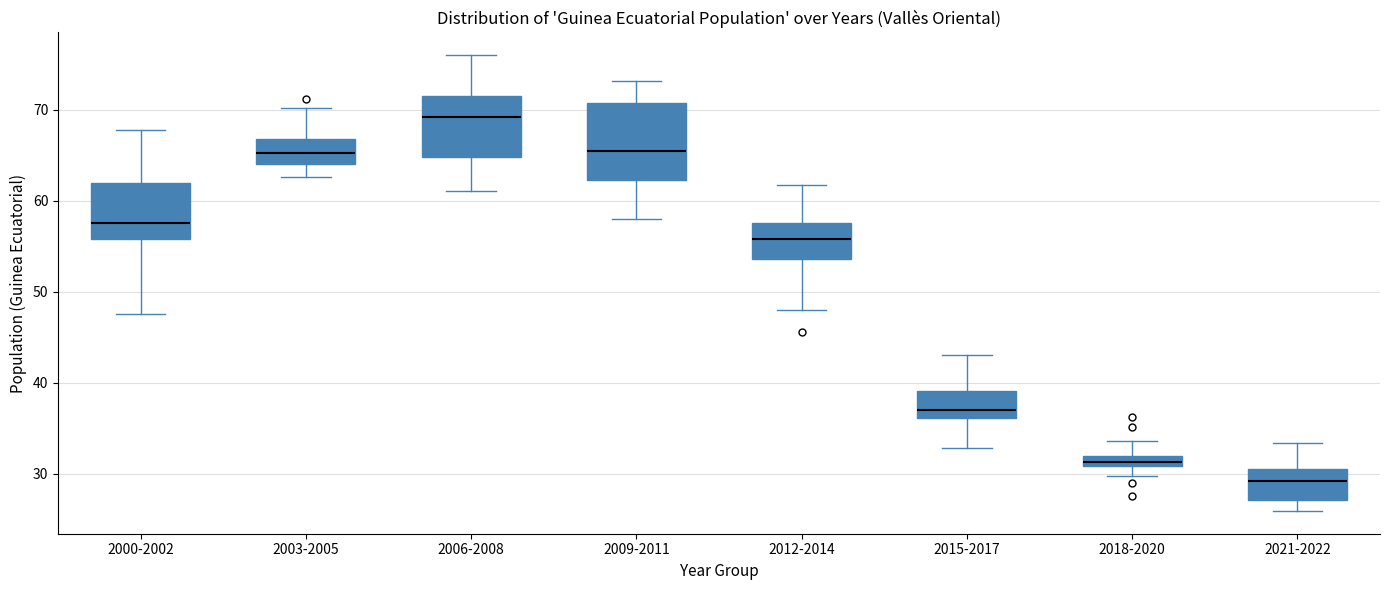

Where is the lower edge of the box for 2000-2002 on the y-axis? The values are not printed on the chart, so give them approximately, as read against the axis.

56